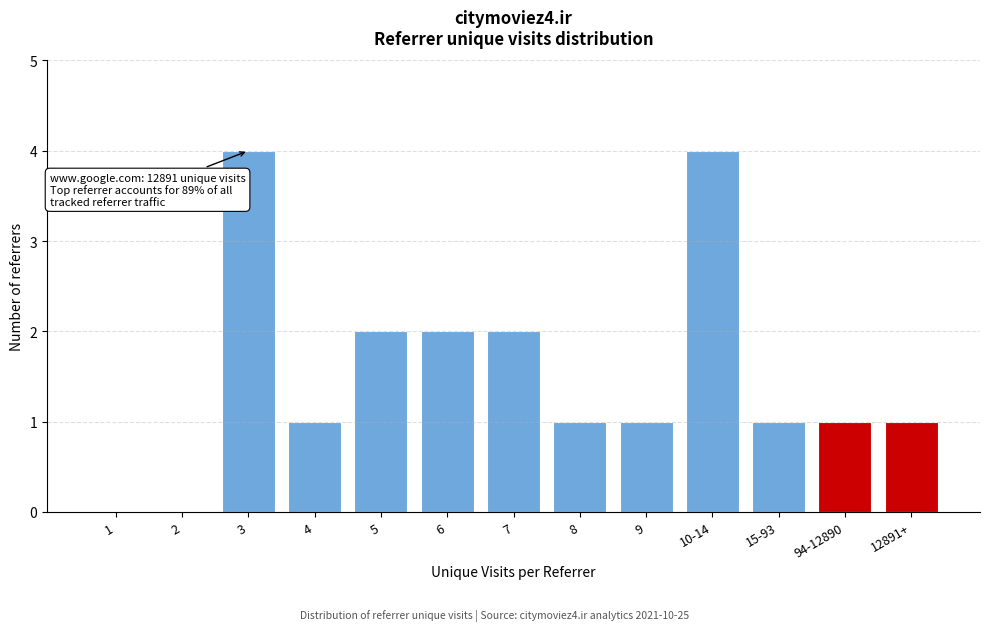

Reading left to right, what are all the values shown in this chart?

1=0	2=0	3=4	4=1	5=2	6=2	7=2	8=1	9=1	10-14=4	15-93=1	94-12890=1	12891+=1